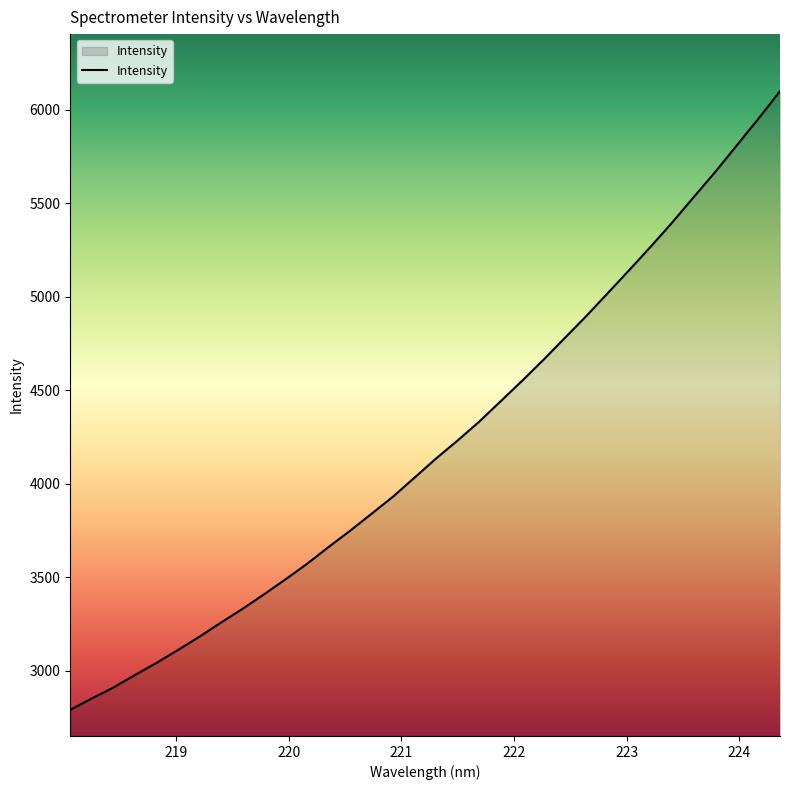

What is the maximum value shown in the chart?

6098.1